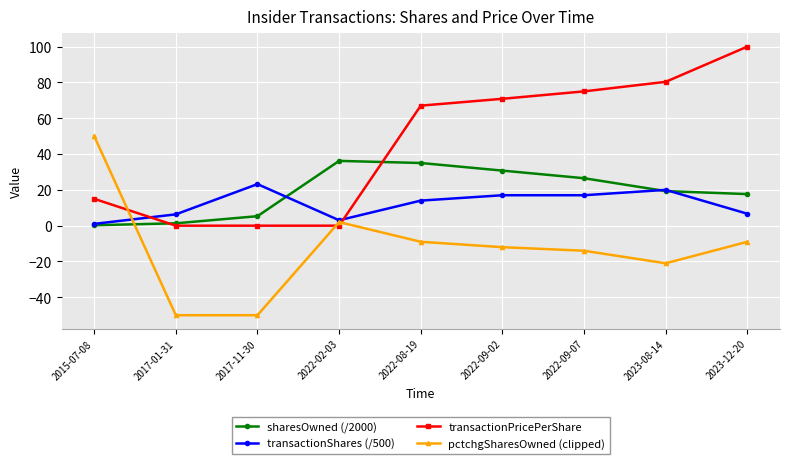

Where do sharesOwned (/2000) and pctchgSharesOwned (clipped) first cross each other?

2015-07-08 and 2017-01-31